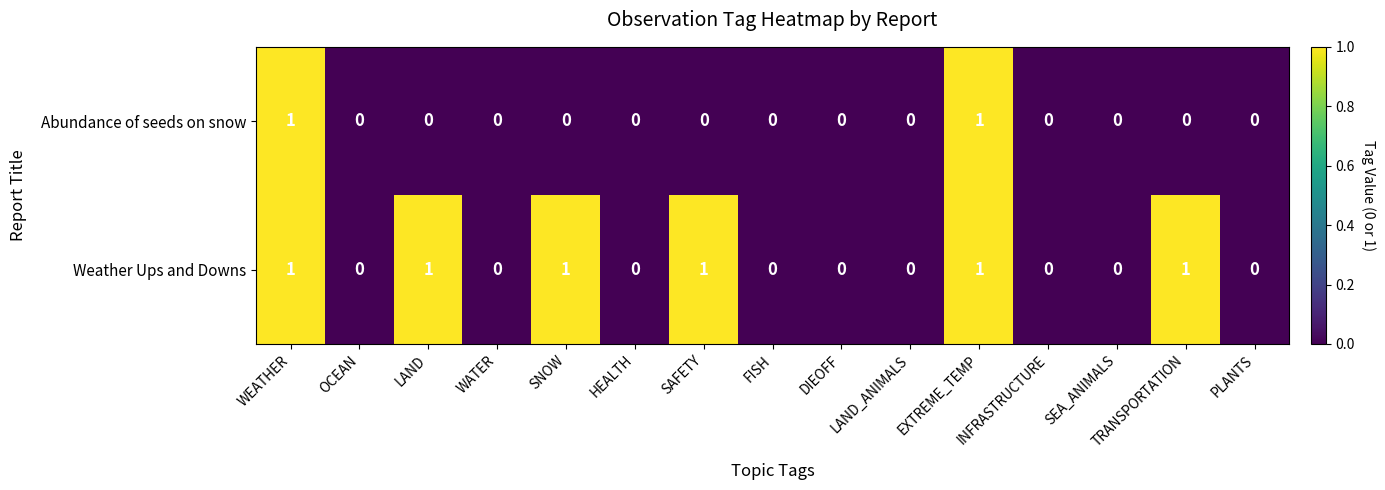

Count the Abundance of seeds on snow values in the range 0 to 1.

15